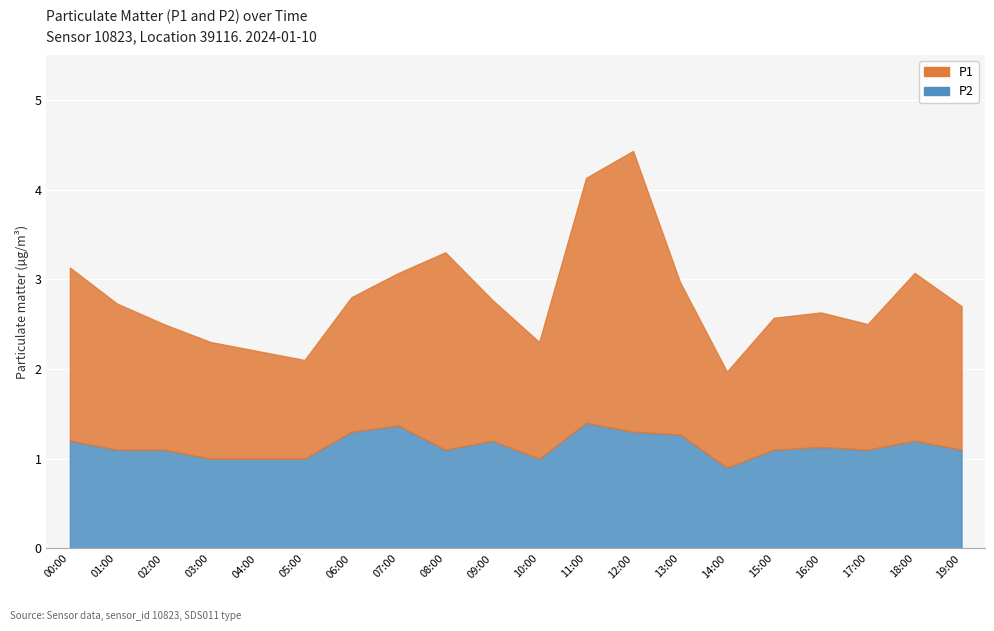

The value of P1 at 12:00 is 3.1. True or false?

True